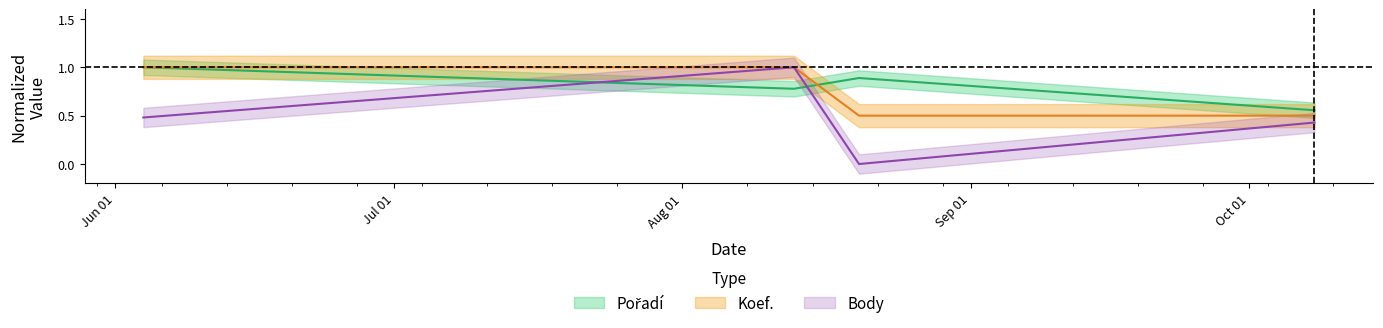

Which series has the largest total across all categories?

Pořadí